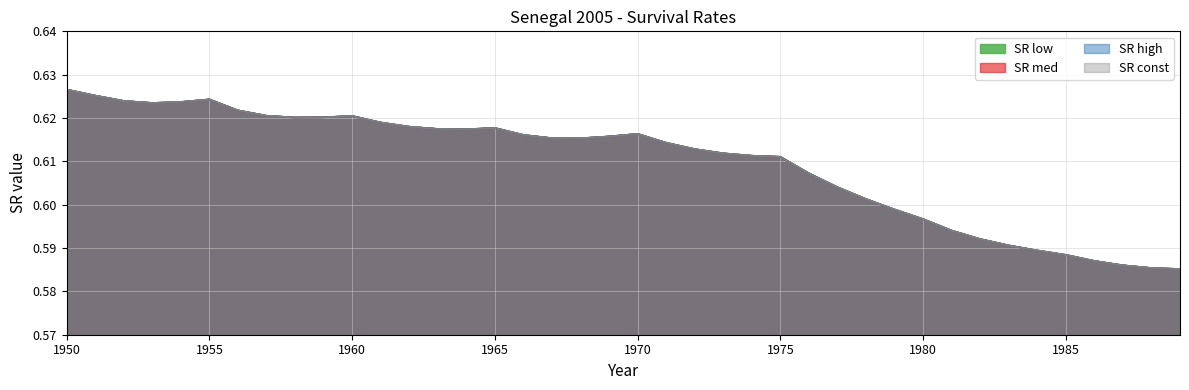

List the labels in order of SR const value, smallest first.

1989, 1988, 1987, 1986, 1985, 1984, 1983, 1982, 1981, 1980, 1979, 1978, 1977, 1976, 1975, 1974, 1973, 1972, 1971, 1968, 1967, 1969, 1966, 1970, 1964, 1963, 1965, 1962, 1961, 1958, 1959, 1960, 1957, 1956, 1953, 1954, 1952, 1955, 1951, 1950